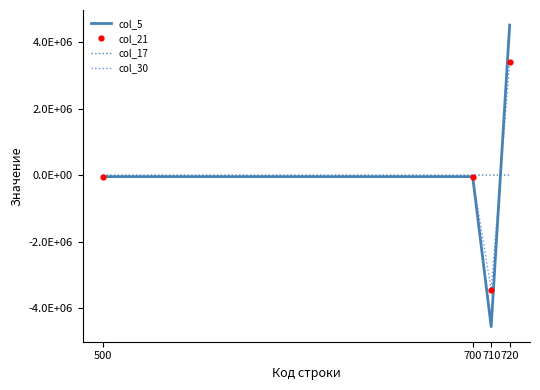

At which label does col_21 reach its peak?

720